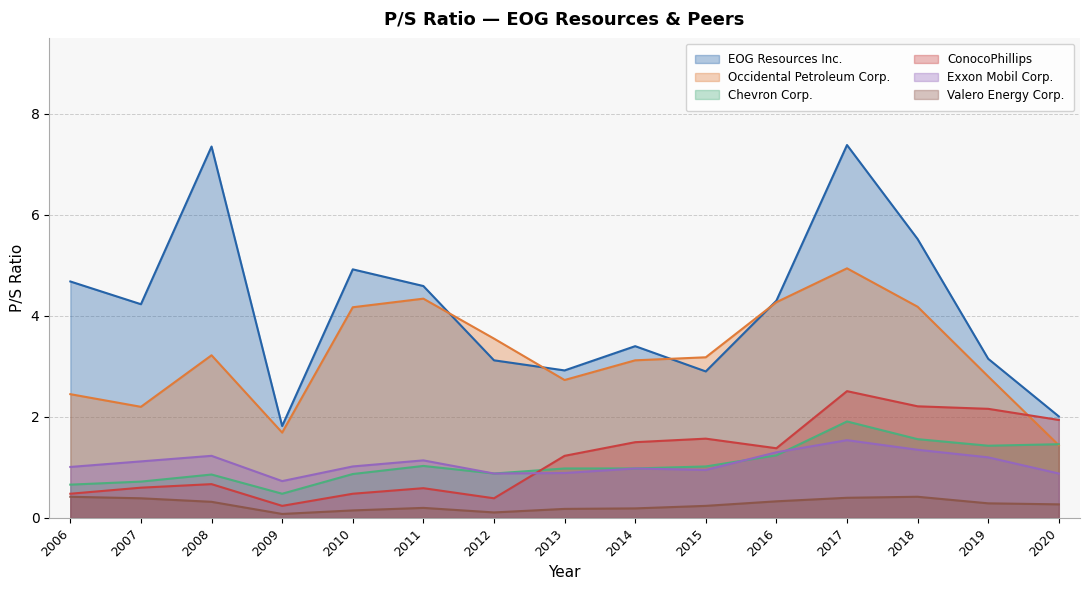

Which category has the lowest value in the Chevron Corp. series?

2009